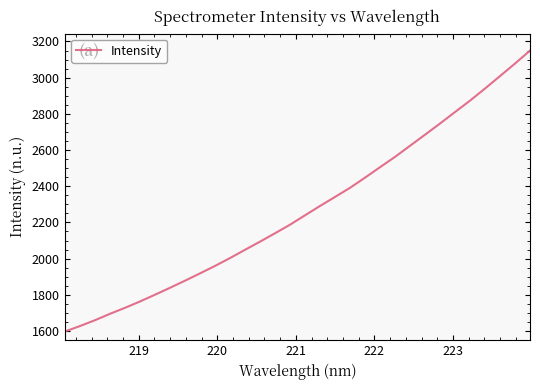

What is the greatest value displayed?

3149.5